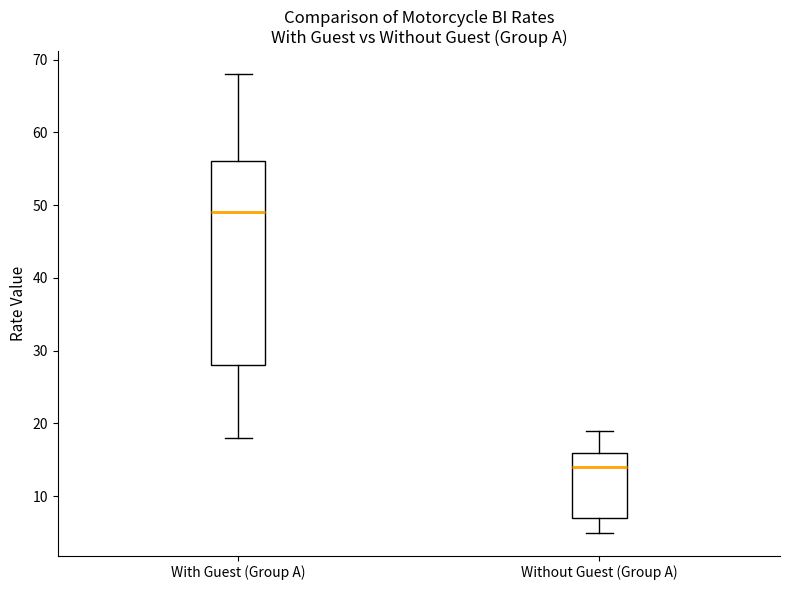

Reading left to right, transcribe this box plot: for each box, give where its median line is, the range the box spans, and where its two whiskers end, as read against the y-axis. The values are not printed on the chart, so give them approximately, as read against the axis.

With Guest (Group A): median 49, box 28 to 56, whiskers 18 to 68
Without Guest (Group A): median 14, box 7 to 16, whiskers 5 to 19